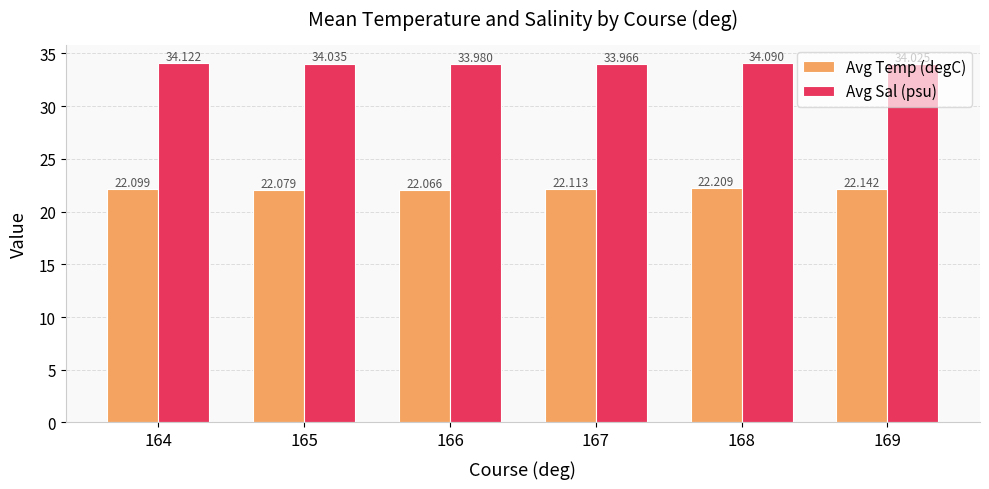

At how many categories does at least one series exceed 30?

6